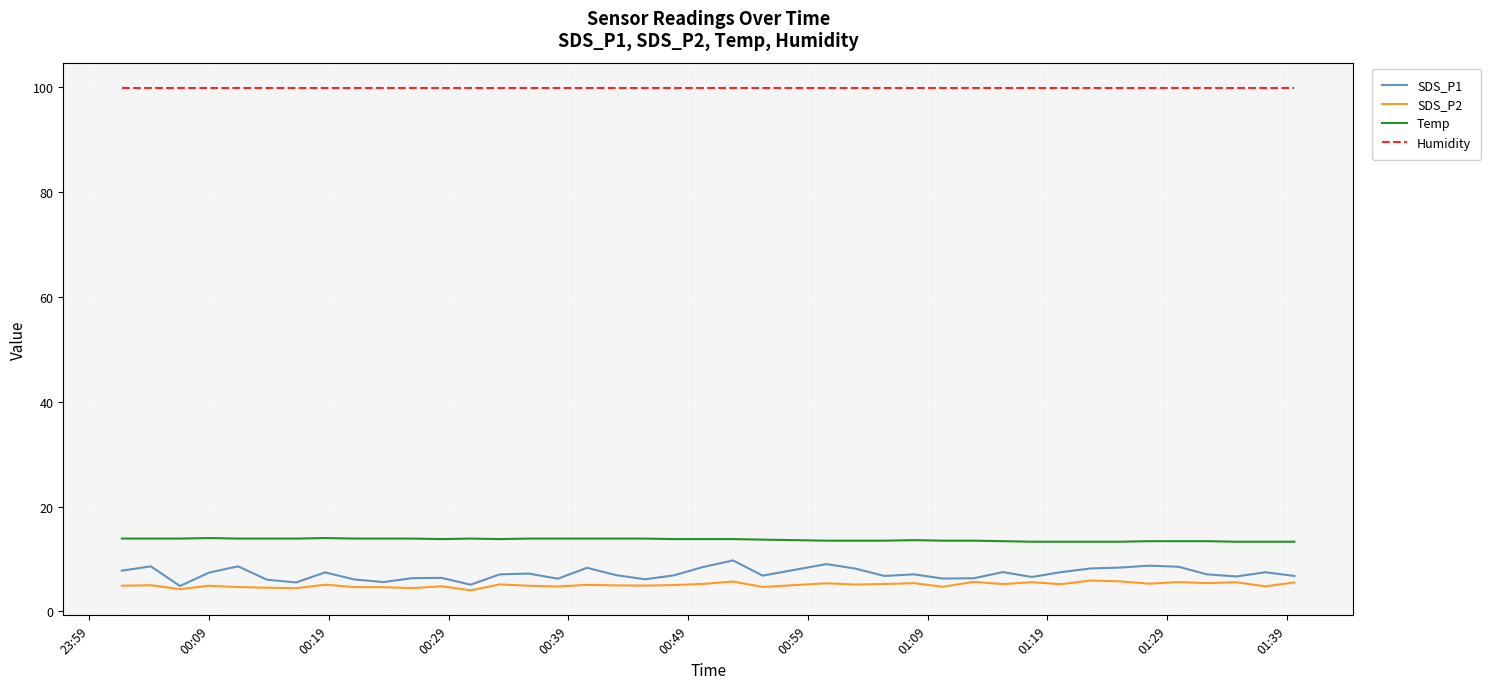

True or false: SDS_P2 and Humidity cross at least once.

False